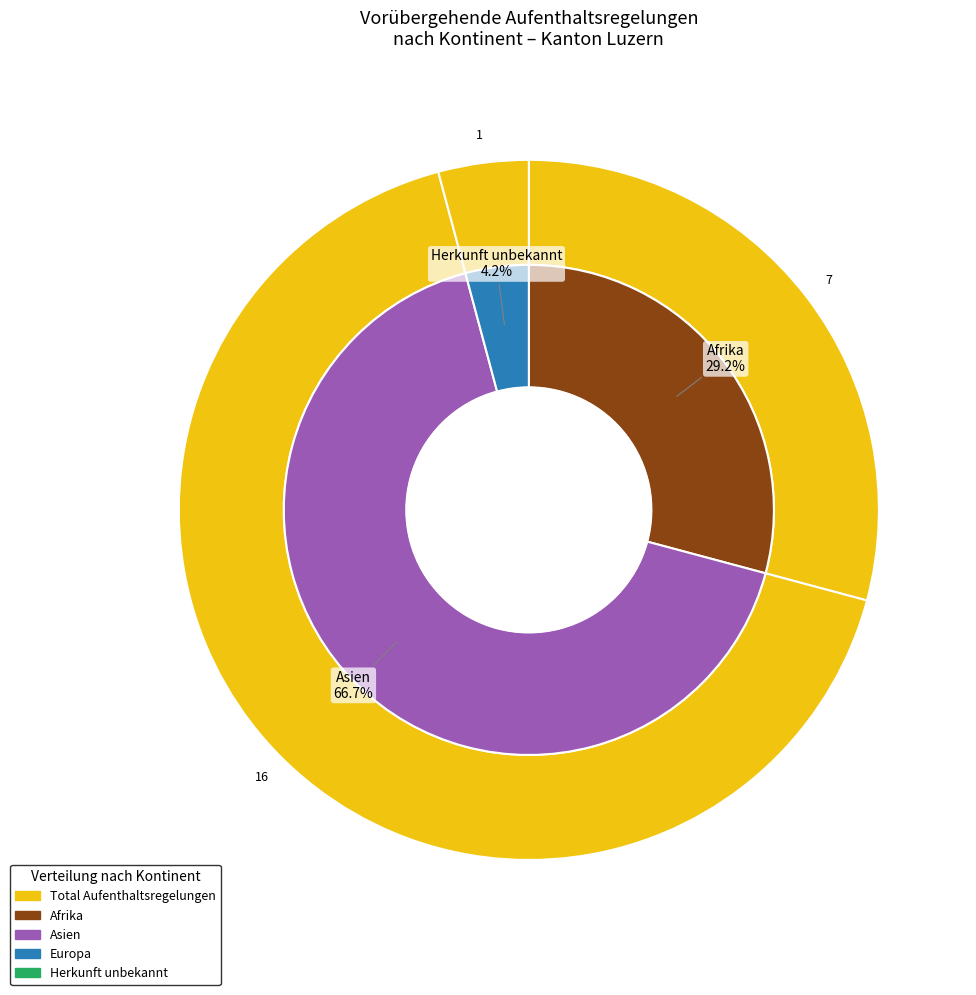

True or false: Amerika accounts for 0% of the total.

True